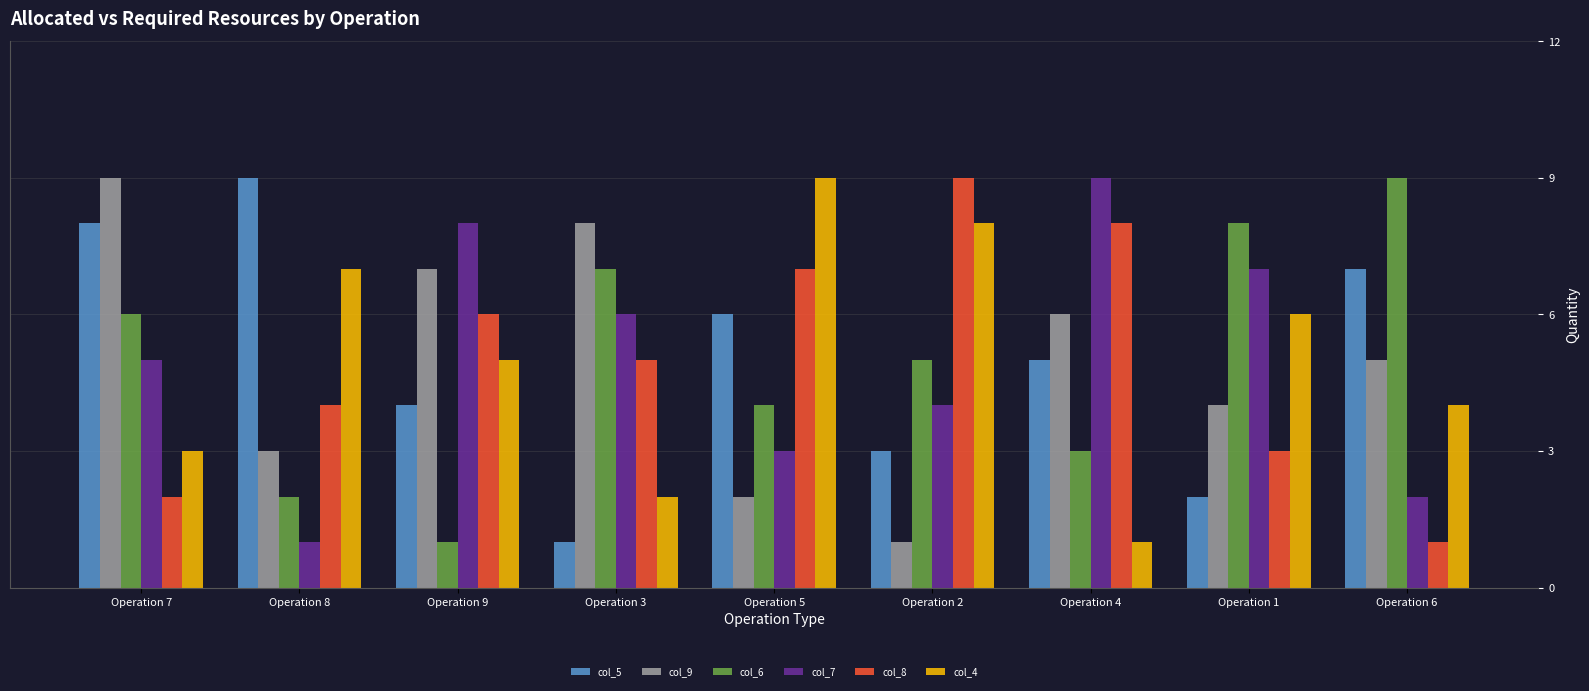

At how many categories does at least one series exceed 7?

9